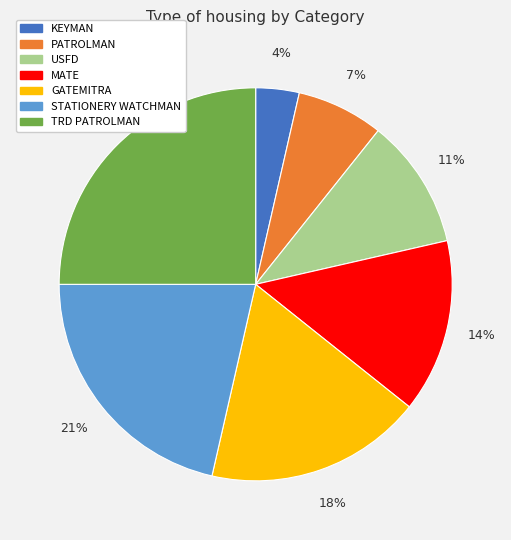

Which category has the biggest portion of the pie?

TRD PATROLMAN